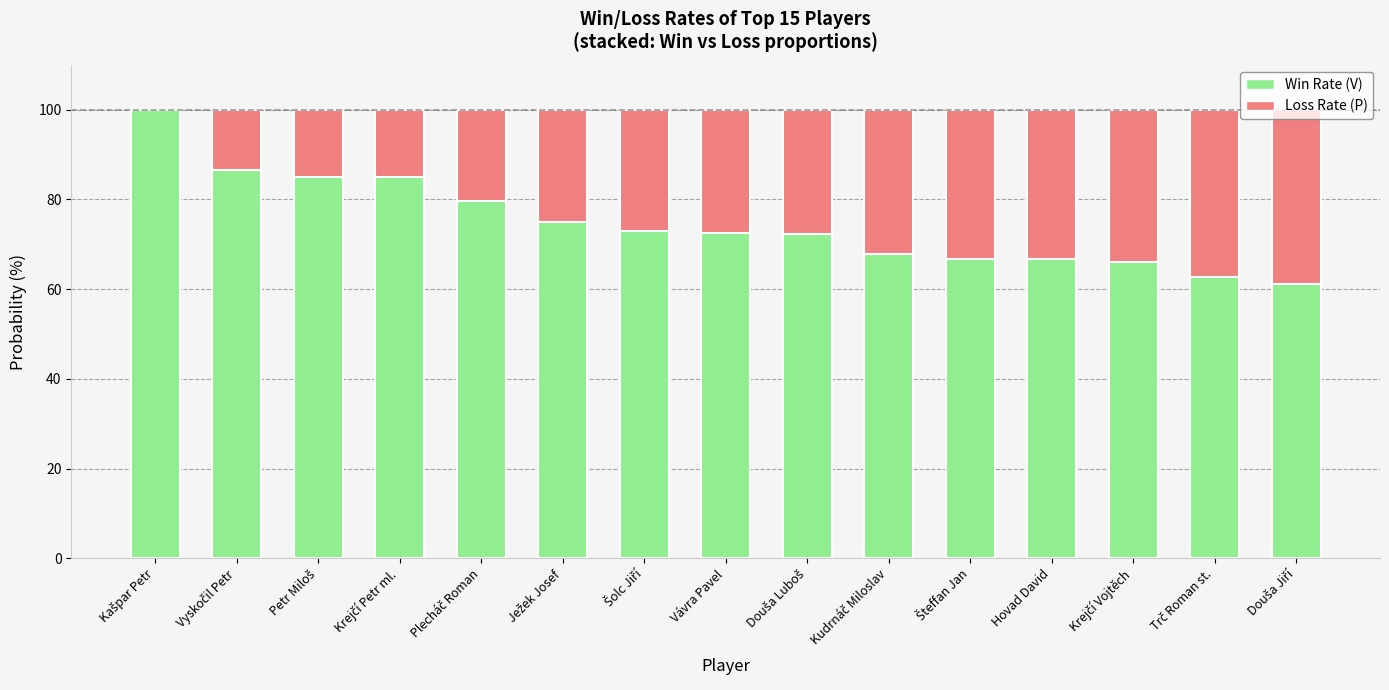

What is the sum of all Win Rate (V) values?

1120.0